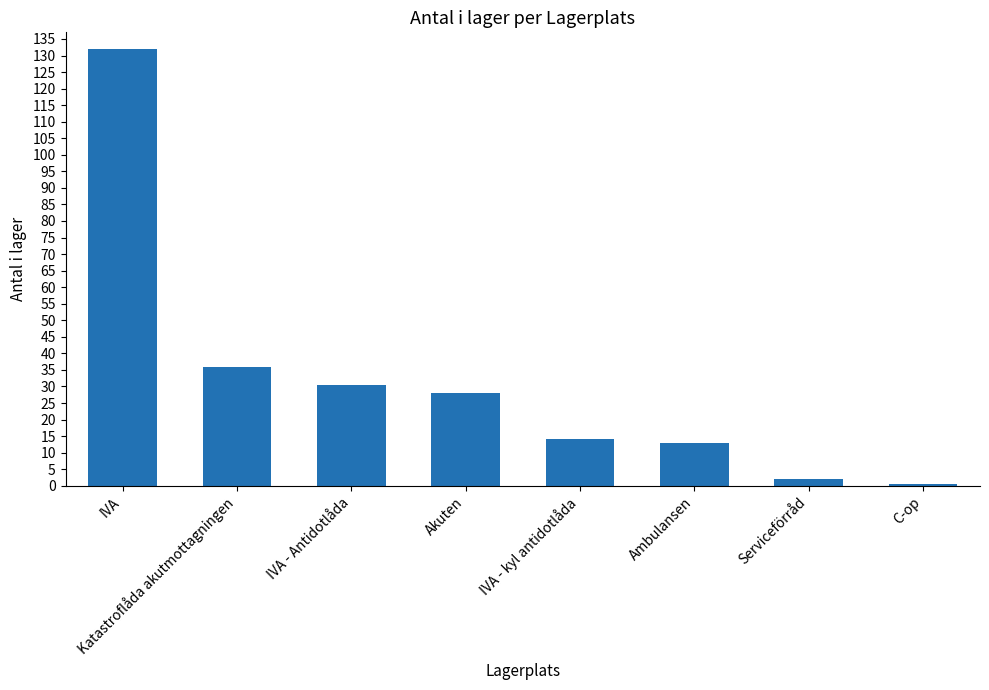

What is the change in value from IVA to Serviceförråd?

-130.0